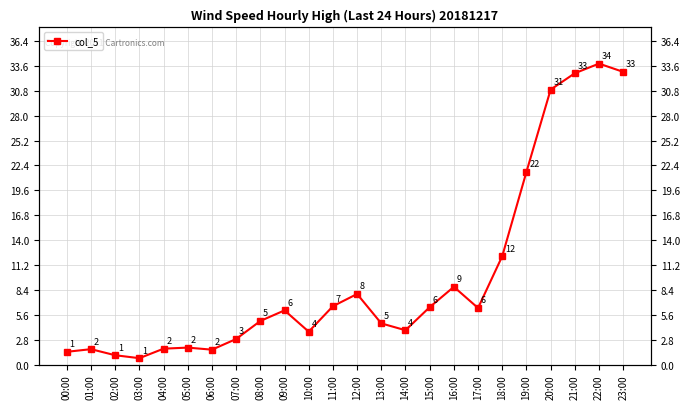

Reading left to right, extract all data points from this chart.

00:00=1.4	01:00=1.7	02:00=1.0	03:00=0.7	04:00=1.8	05:00=1.9	06:00=1.7	07:00=2.9	08:00=4.9	09:00=6.1	10:00=3.7	11:00=6.6	12:00=7.9	13:00=4.6	14:00=3.9	15:00=6.5	16:00=8.7	17:00=6.4	18:00=12.2	19:00=21.7	20:00=30.9	21:00=32.8	22:00=33.9	23:00=32.9